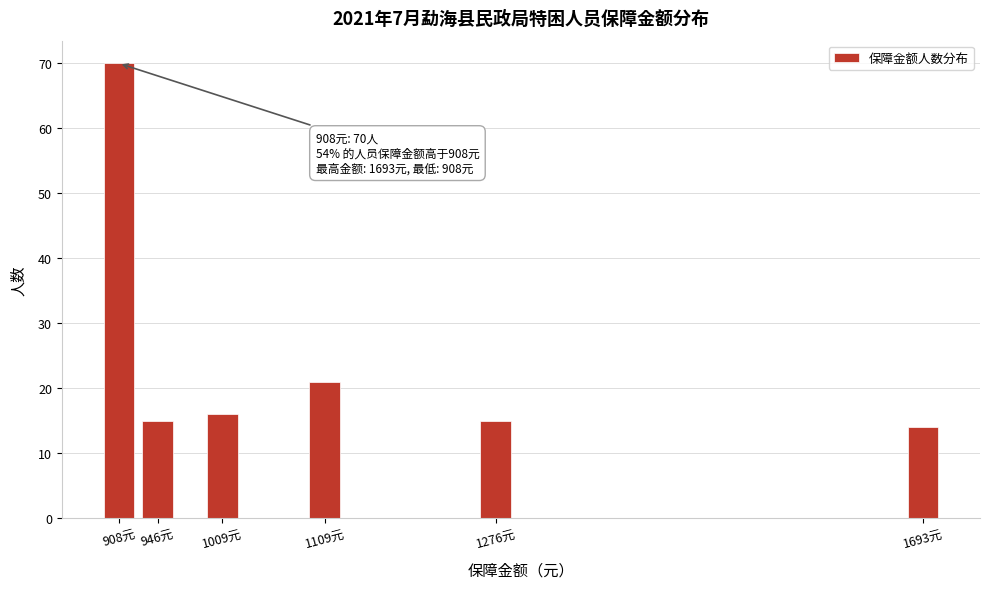

Reading left to right, list all the values displayed in this chart.

70	15	16	21	15	14